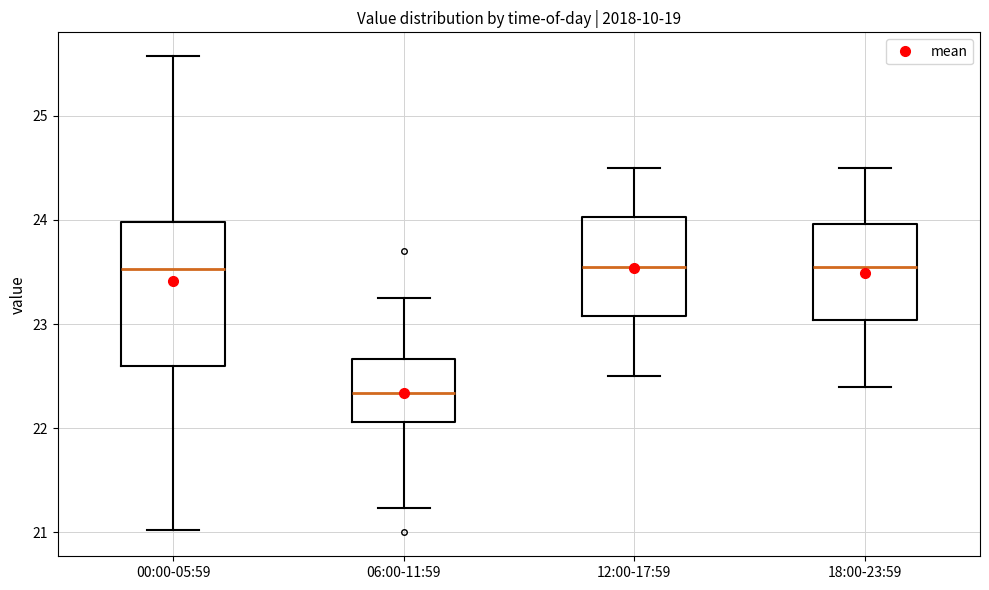

Reading left to right, read every box against the y-axis: the position of its median line, the range the box covers, and the ends of its whiskers. The values are not printed on the chart, so give them approximately, as read against the axis.

00:00-05:59: median 23.5, box 22.6 to 24.0, whiskers 21.0 to 25.6
06:00-11:59: median 22.3, box 22.1 to 22.7, whiskers 21.2 to 23.3
12:00-17:59: median 23.6, box 23.1 to 24.0, whiskers 22.5 to 24.5
18:00-23:59: median 23.6, box 23.0 to 24.0, whiskers 22.4 to 24.5